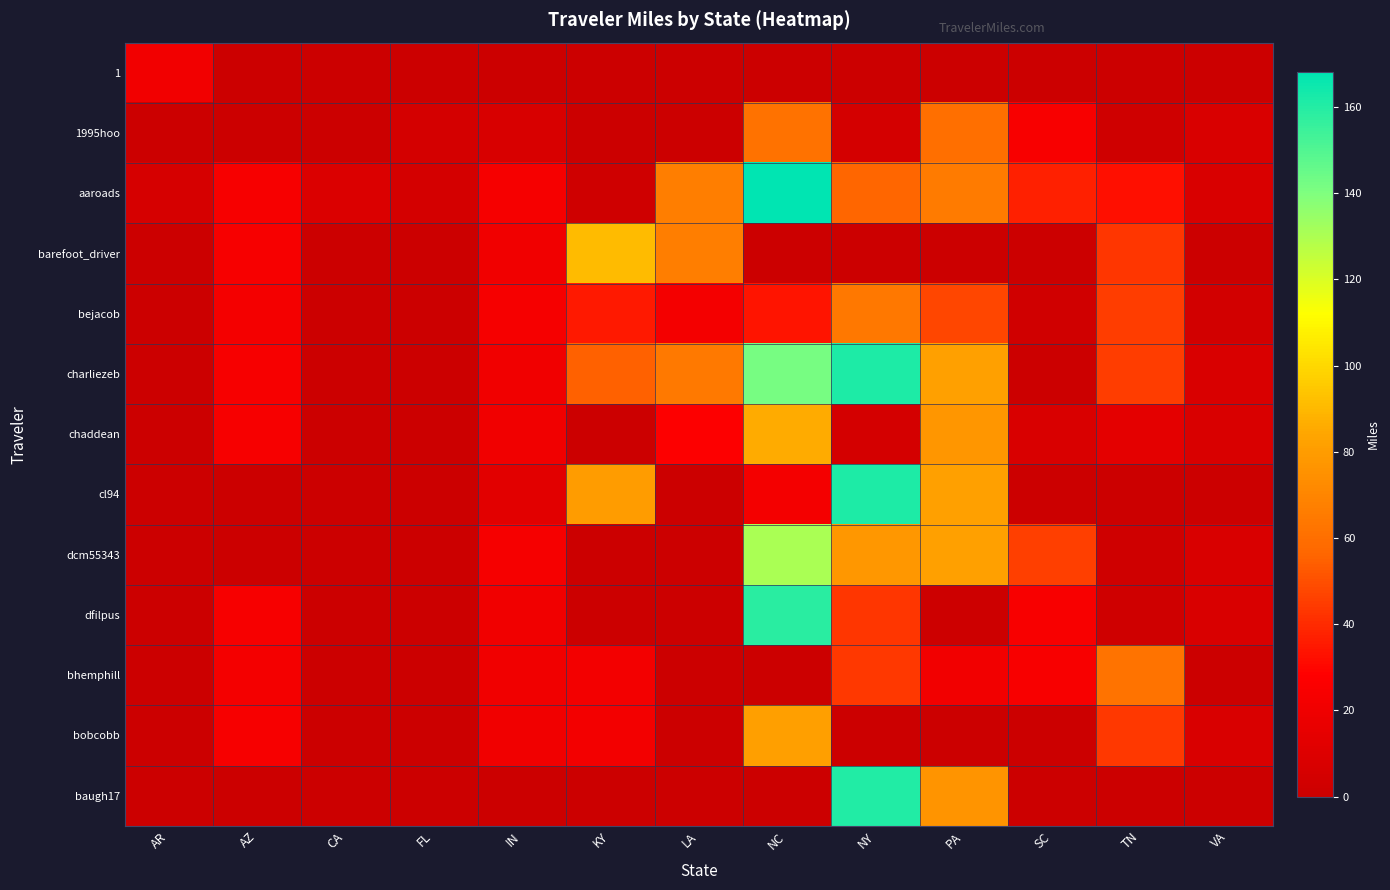

Which category has the highest value across all series?

NC